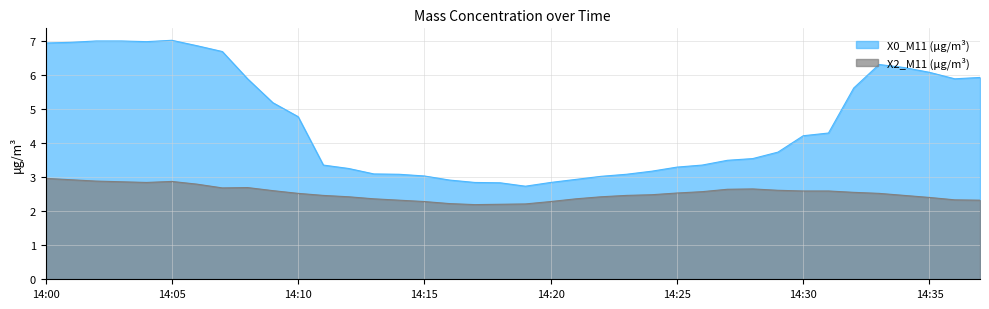

What is the label of the 34th point from the right?

2022-10-28 14:04:00